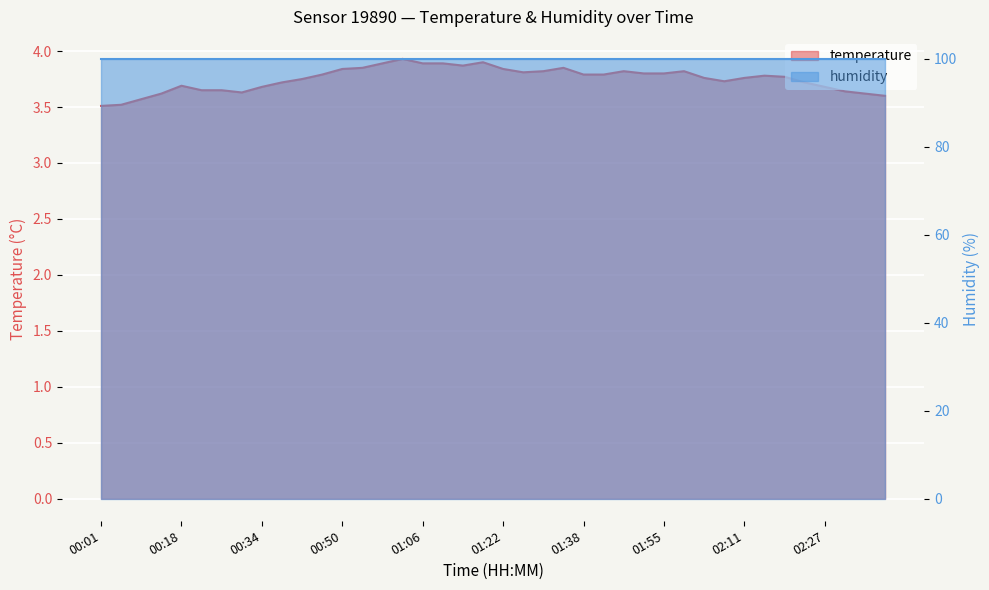

Approximately how many times larger is the value at 02:31 compared to 01:22?

0.9